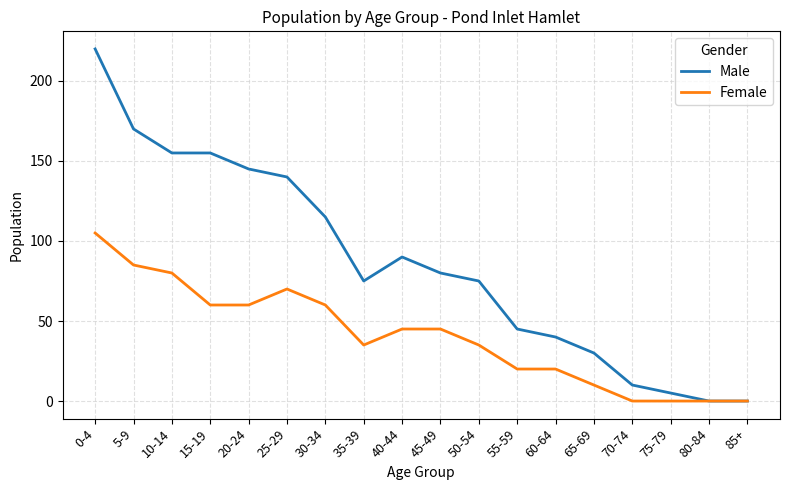

Which category has the highest value in the Male series?

0-4